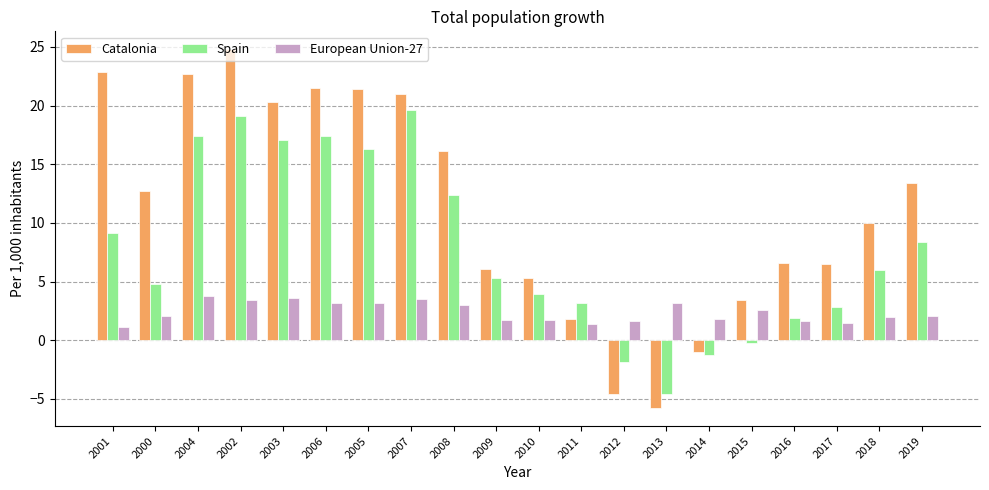

The Spain series shows 3.8 at 2019. True or false?

False